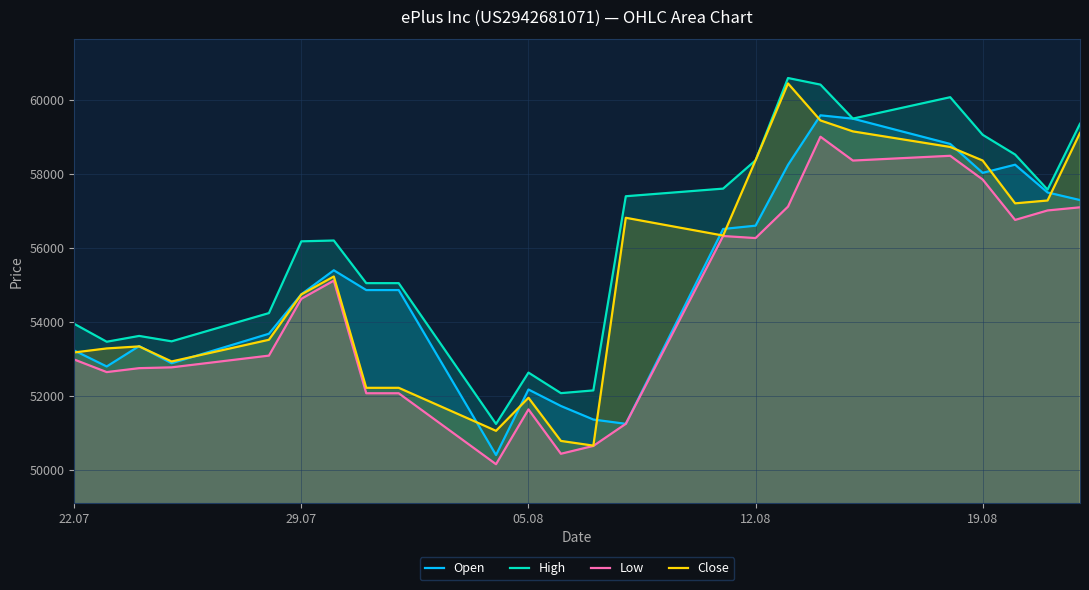

The Low series shows 51630 at 05.08. True or false?

True